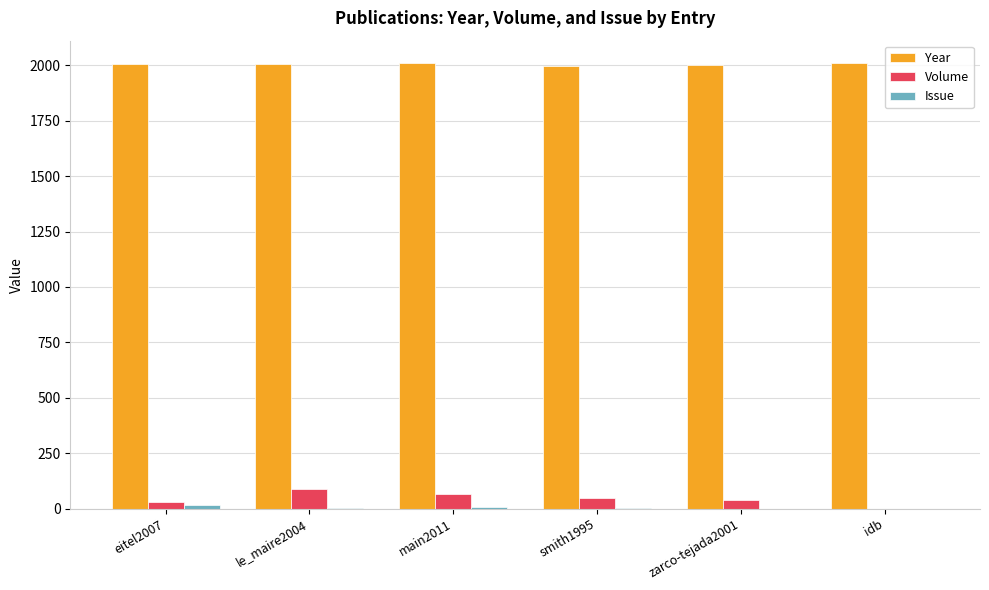

The Volume series shows 39 at zarco-tejada2001. True or false?

True